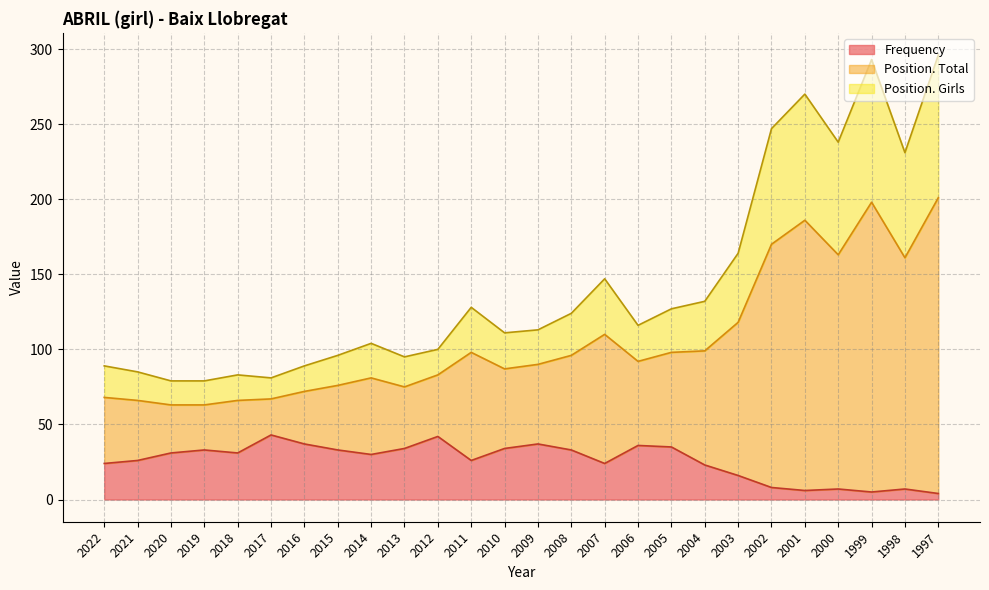

What is the total value across all series at 2014?

104